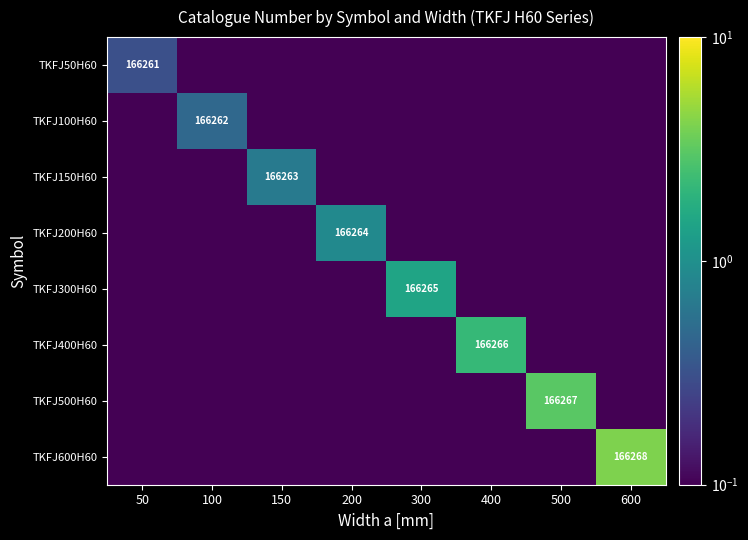

Is the value of TKFJ100H60 at 200 greater than the value of TKFJ50H60 at 500?

No